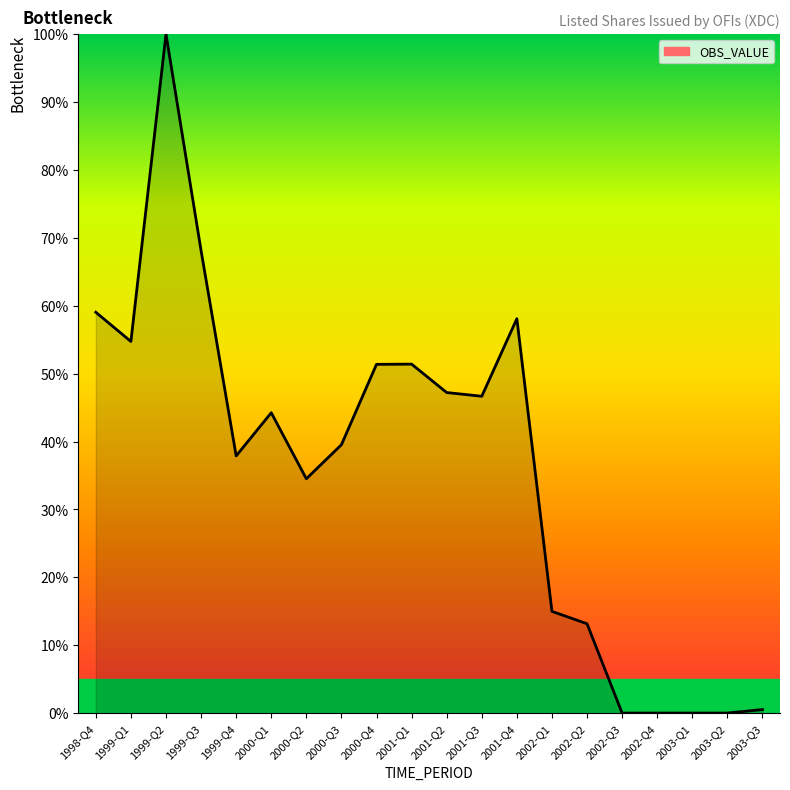

What is the ratio of the value at 1999-Q2 to the value at 2002-Q2?

7.6